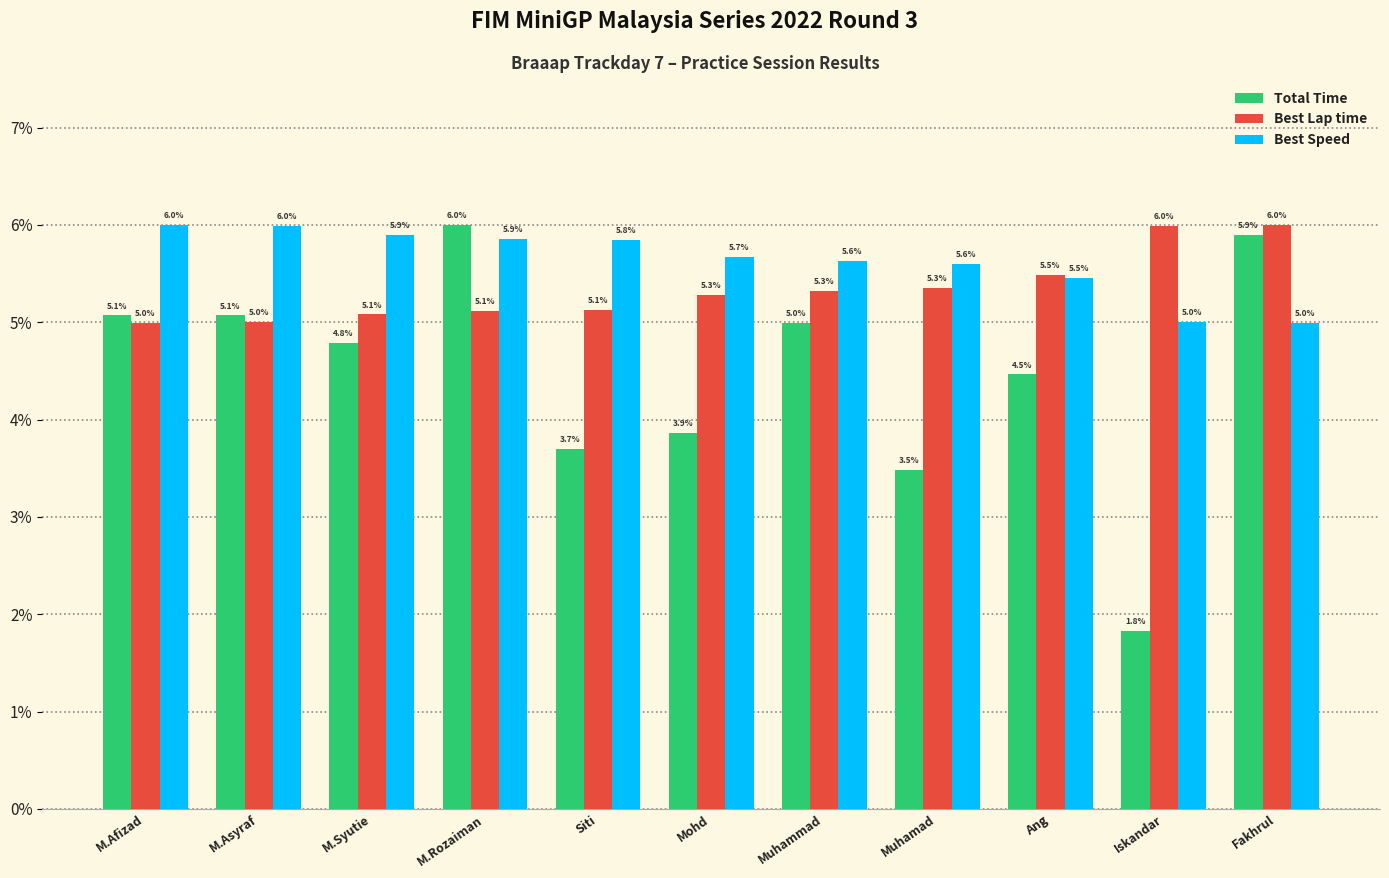

What position from the right is M.Afizad?

11